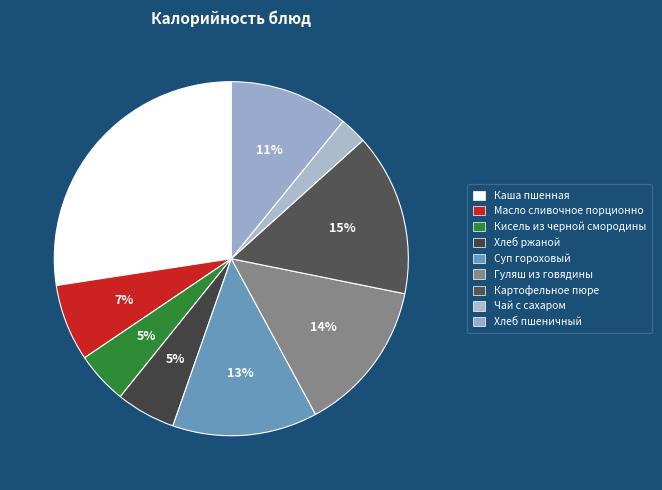

How many segments does this pie chart have?

9